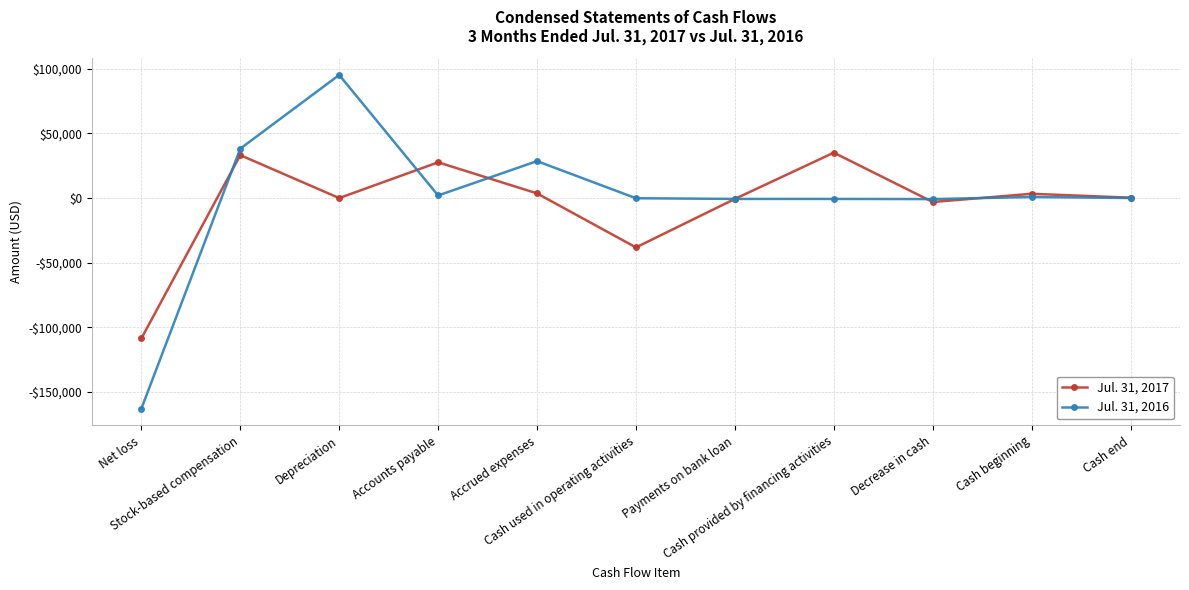

The Jul. 31, 2016 series shows 68 at Cash end. True or false?

True